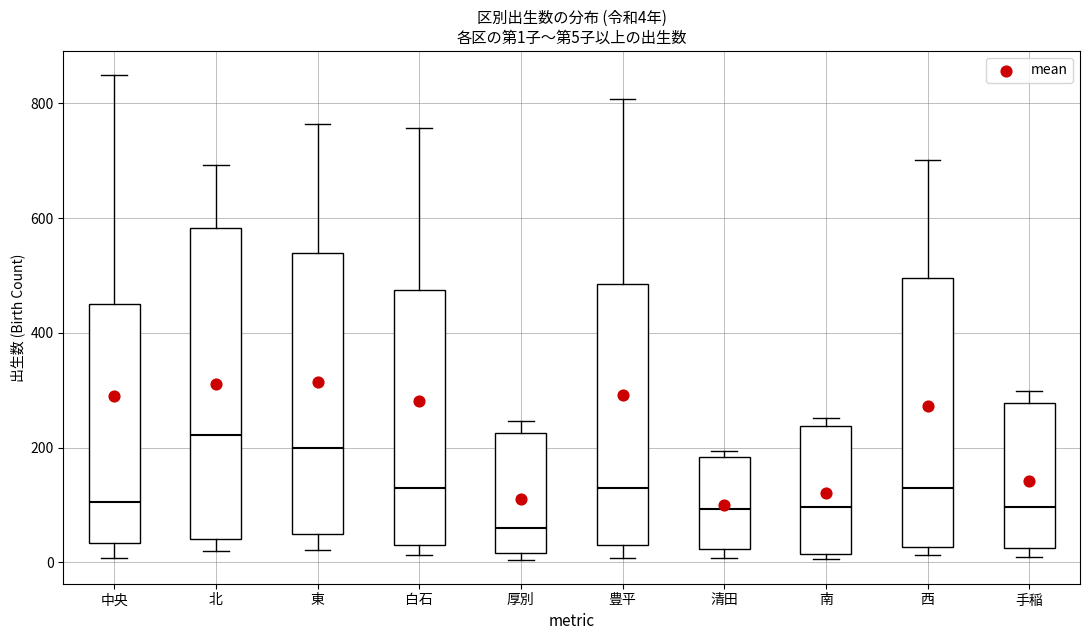

Which box is the tallest, from its lower edge to its upper edge?

北